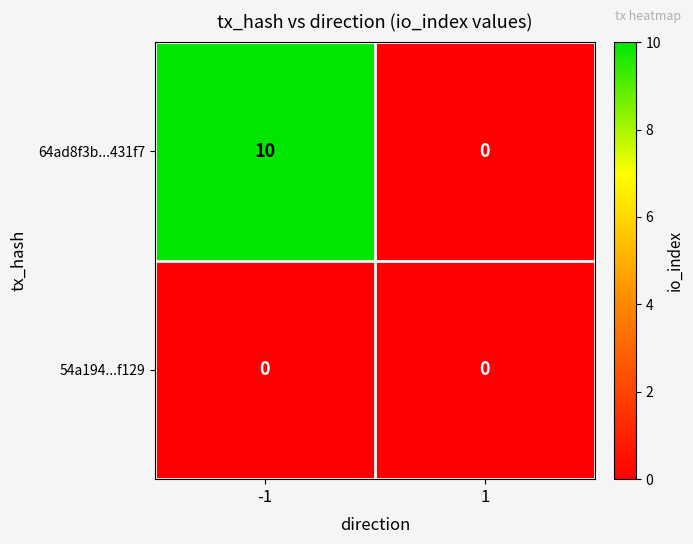

The 64ad8f3b...431f7 series shows 0 at 1. True or false?

True